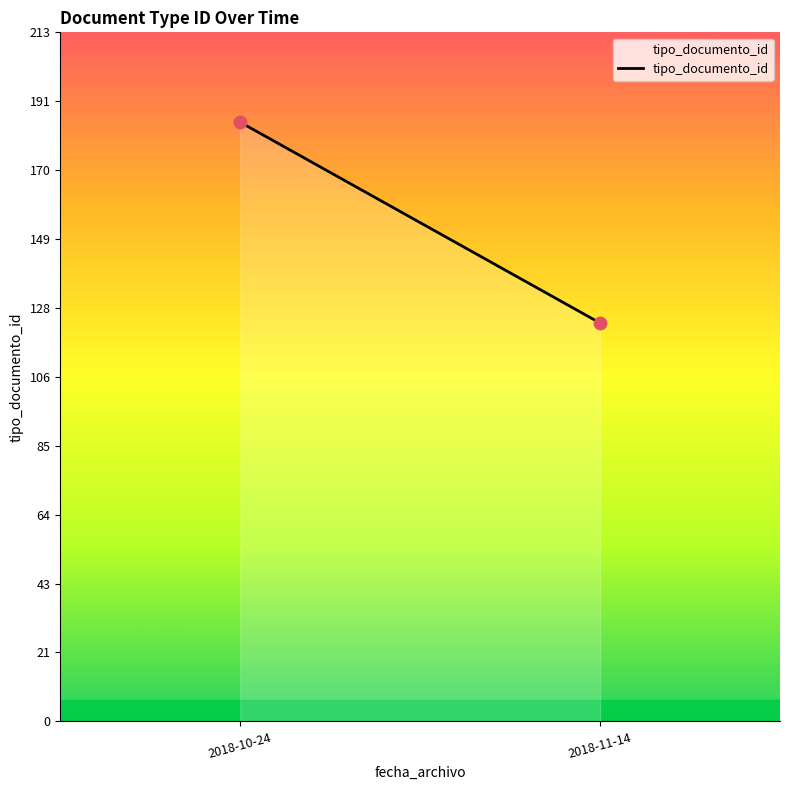

What is the range of Y values (max minus min)?

62